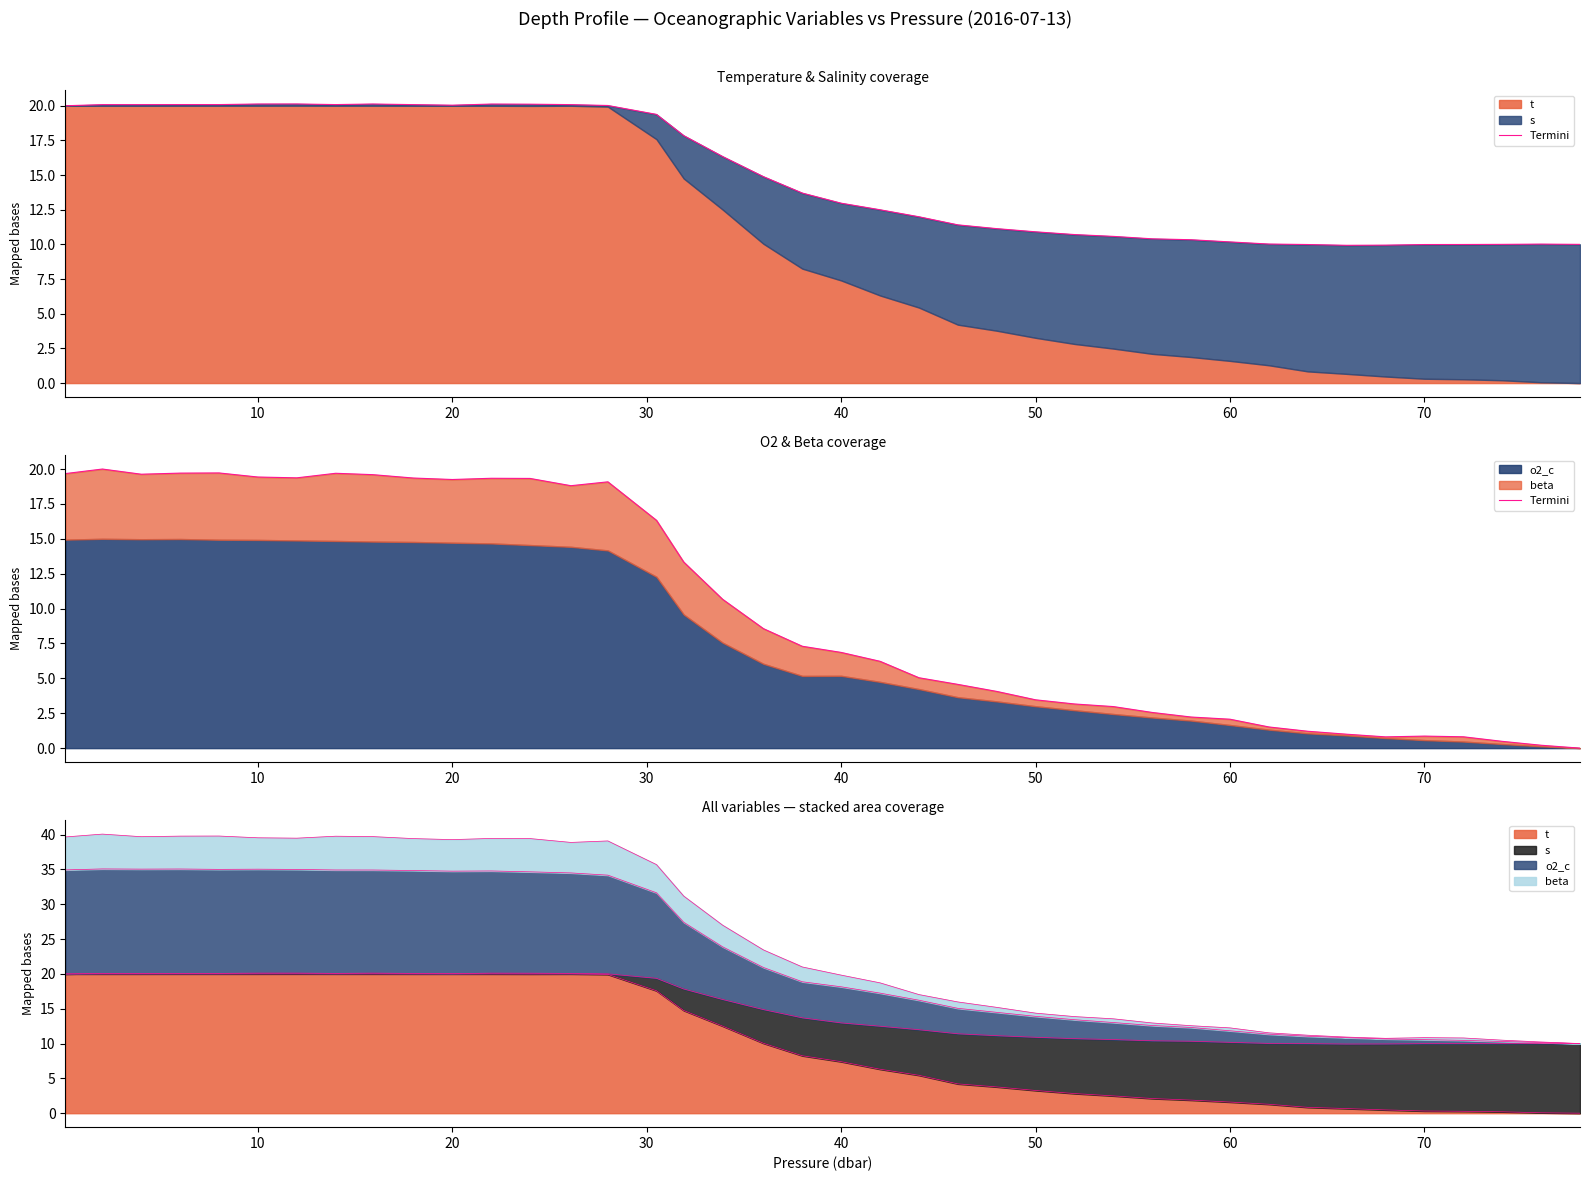

What is the value of the 17th point from the left?

13.3